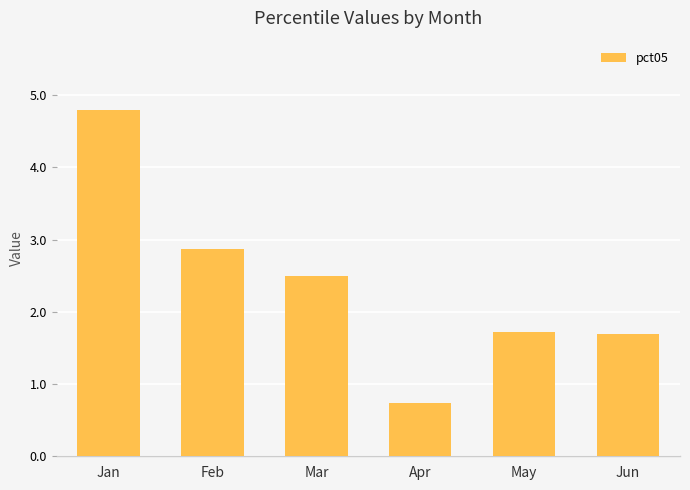

Is it true that the value at Feb is 5.0?

False